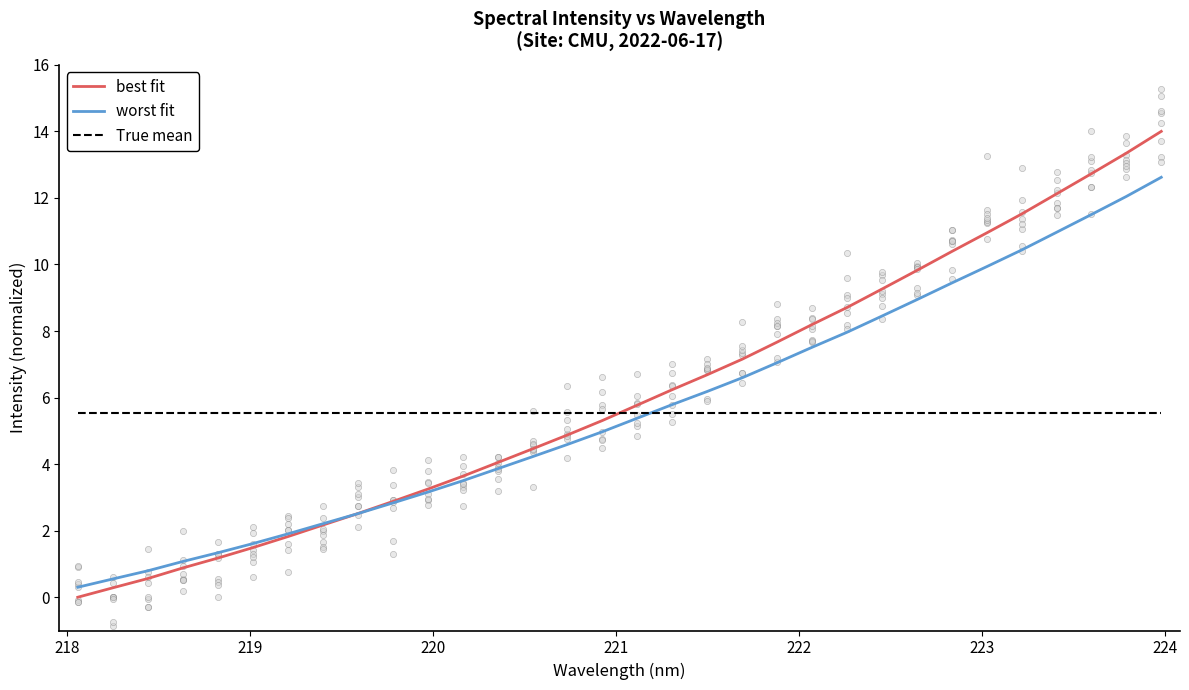

Which series has the largest total across all categories?

best fit